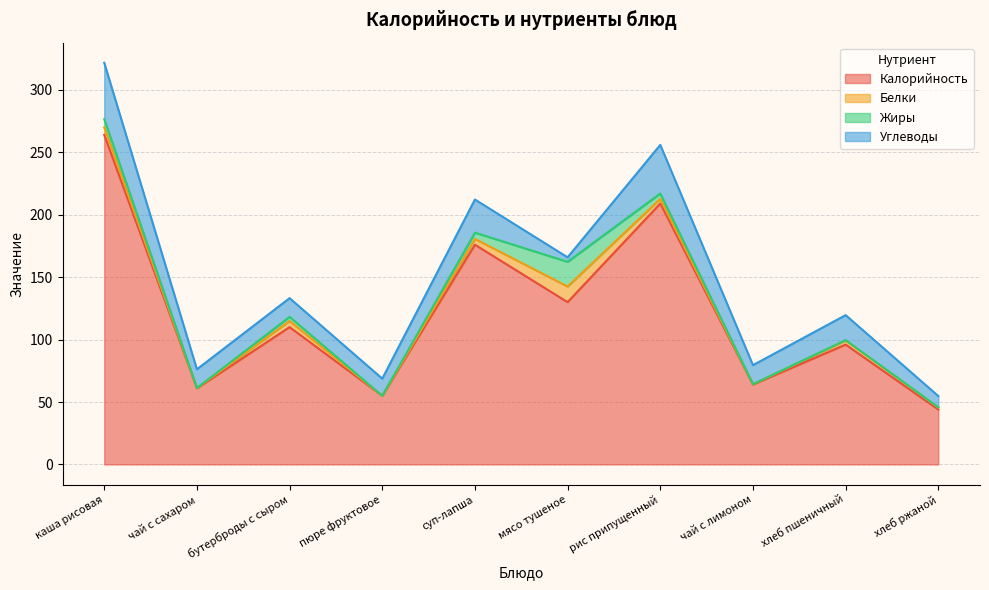

Is it true that Белки equals 1.6 at хлеб ржаной?

True